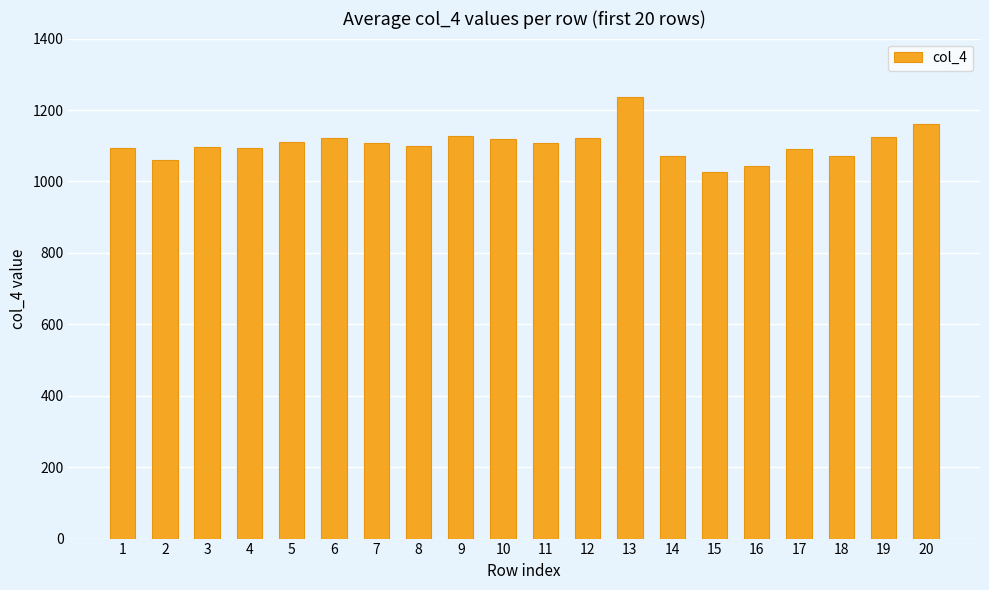

True or false: the data shows 1093 at 4.

True